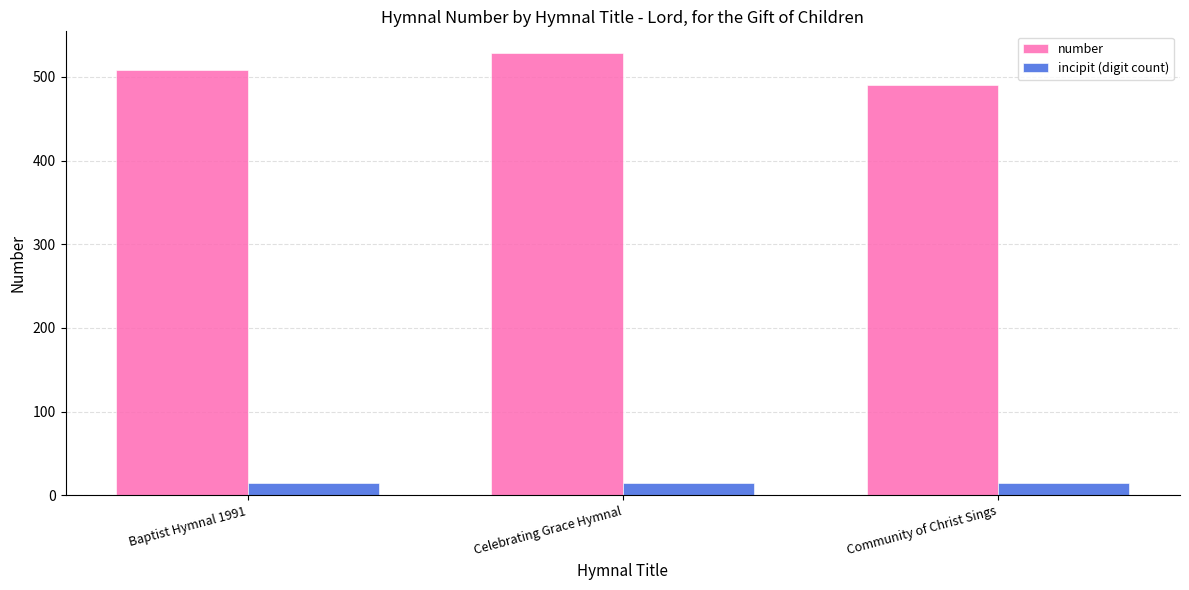

What are all the series names shown in the legend?

number, incipit (digit count)